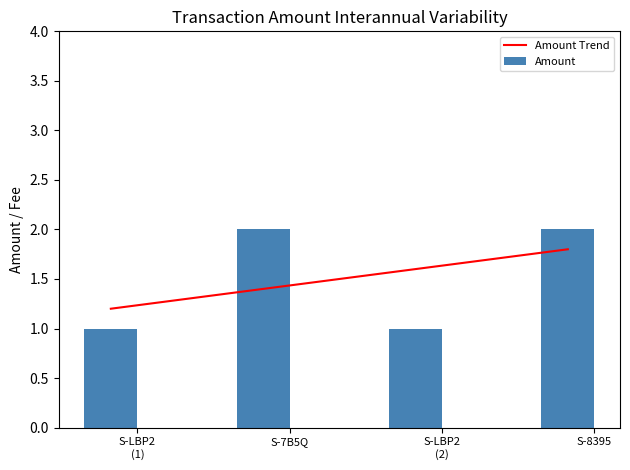

What is the average value of the Amount Trend series?

1.5